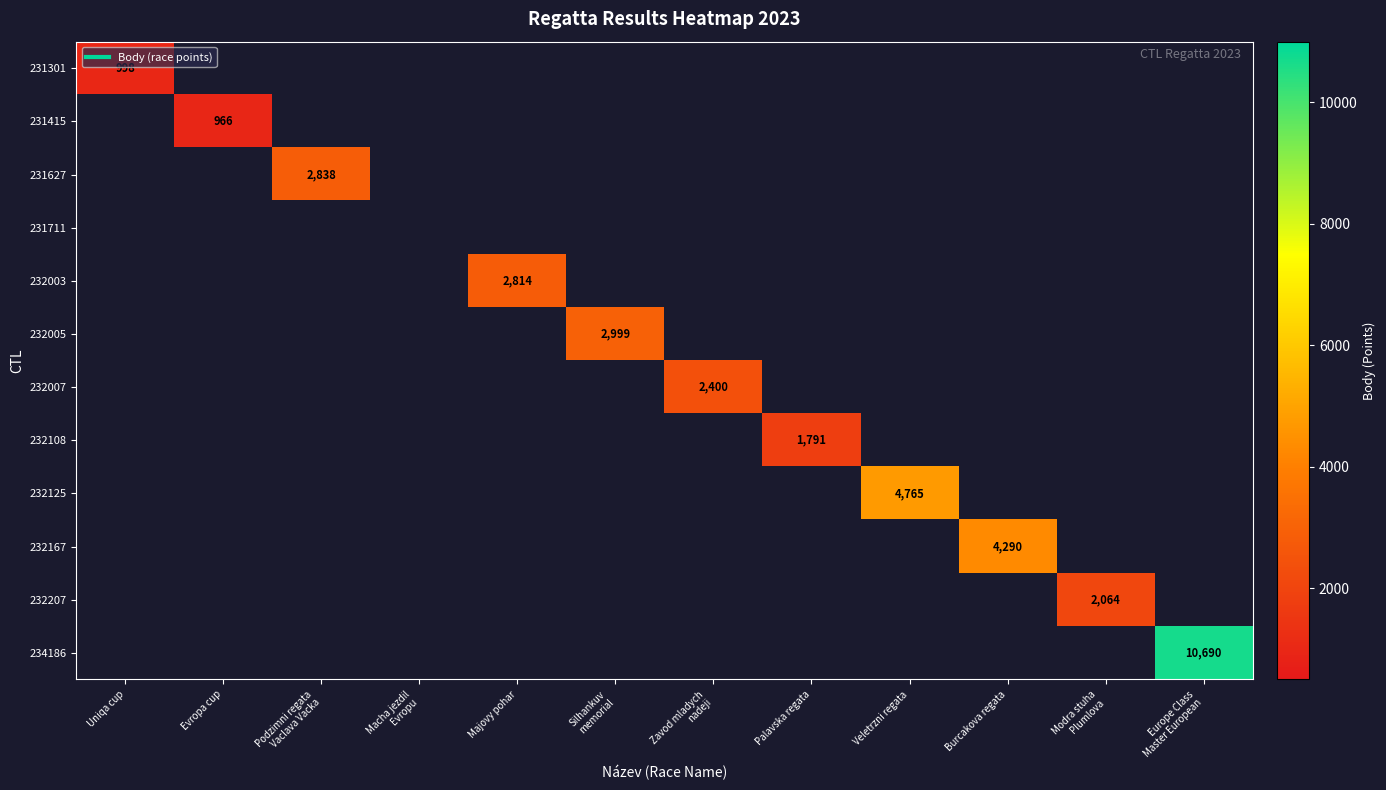

How many values in 232003 are above zero?

1